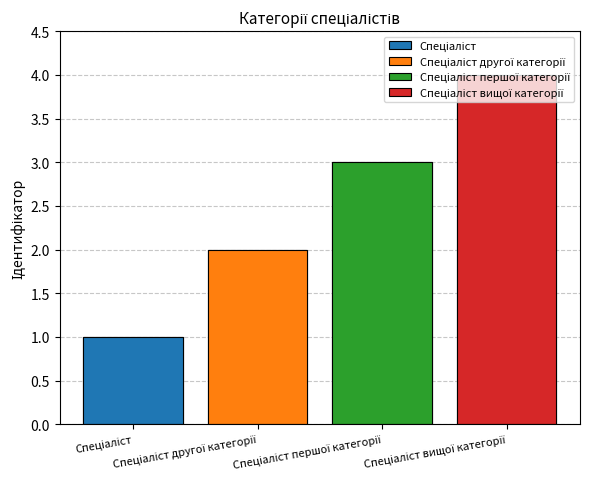

Rank the categories by value from highest to lowest.

Спеціаліст вищої категорії, Спеціаліст першої категорії, Спеціаліст другої категорії, Спеціаліст